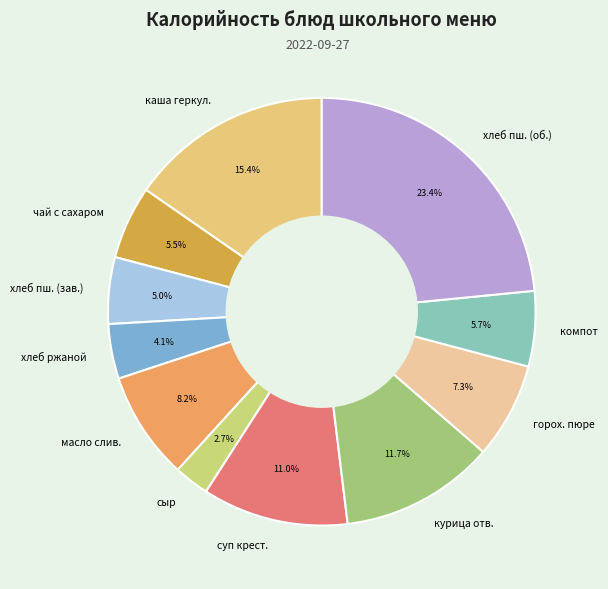

Approximately how many times larger is the value at курица отв. compared to хлеб пш. (зав.)?

2.3